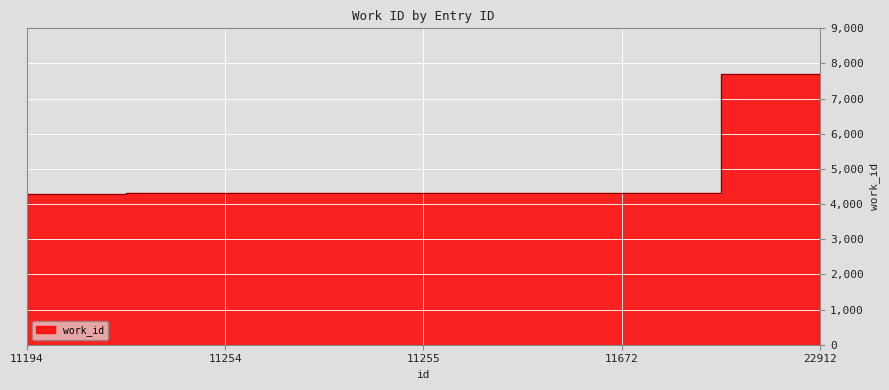

What is the difference between the values at 11254 and 11672?

1